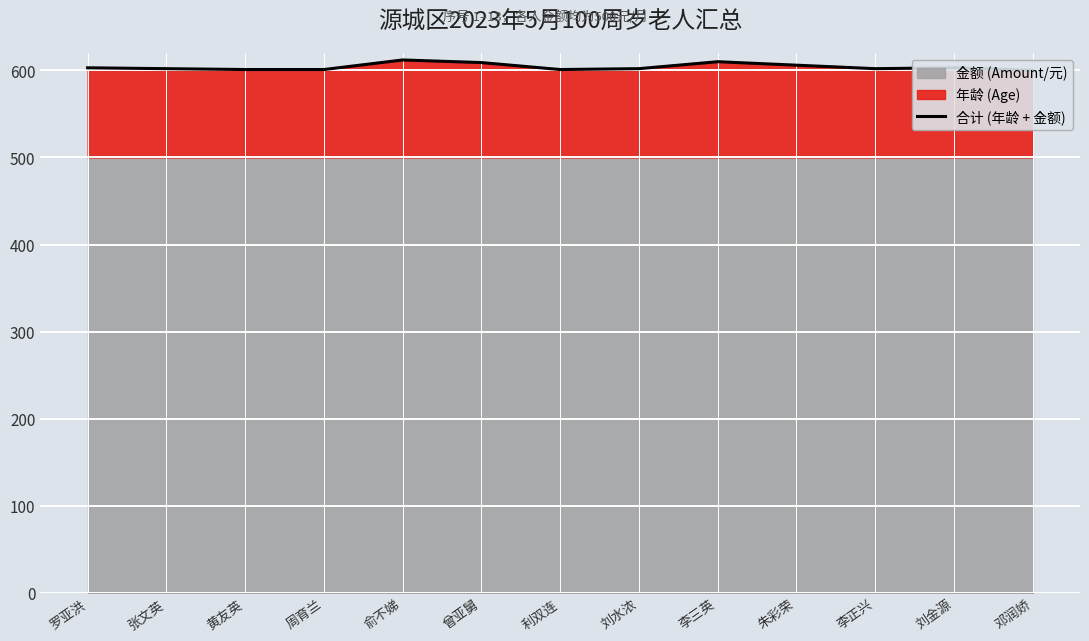

The value at 周育兰 is 213. True or false?

False